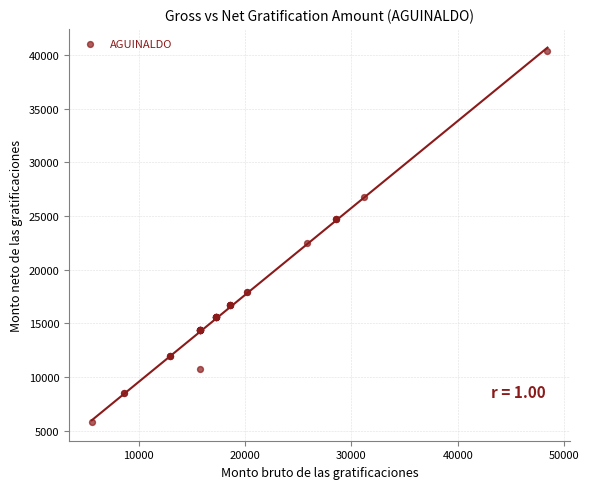

What Y value in the scatter plot is closest to 23095?

22457.2